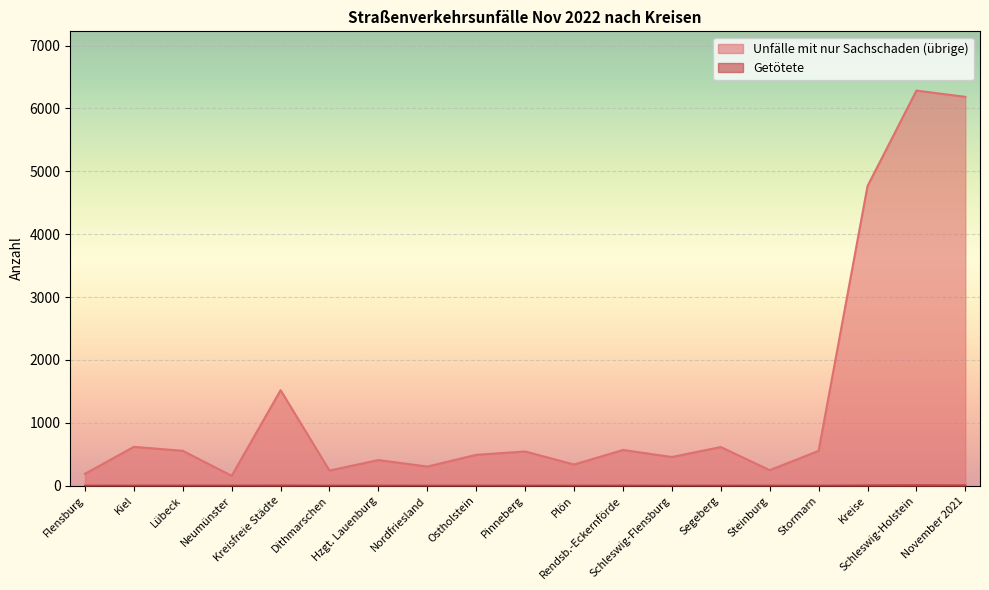

What is the difference between the second highest and second lowest values in the Getötete series?

4